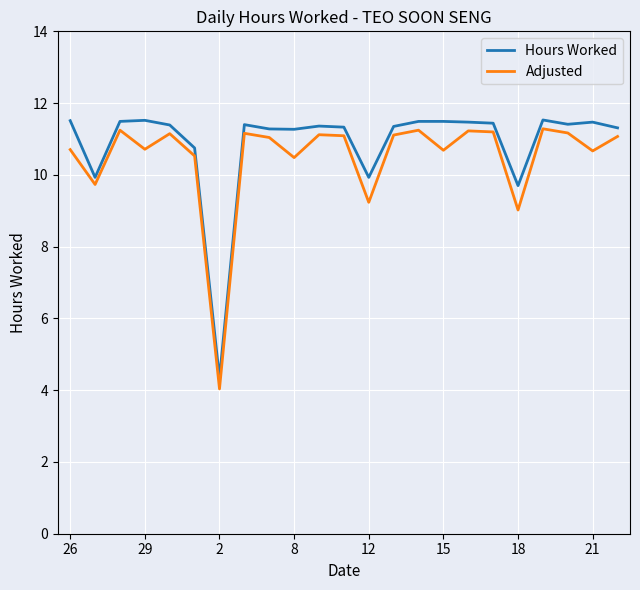

What is the maximum value shown in the chart?

11.5